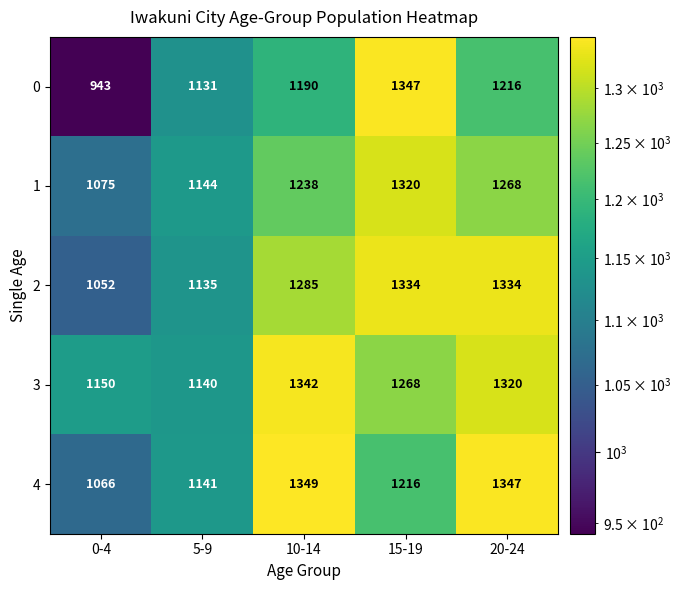

At 0-4, list the series in order from smallest to largest.

0, 2, 4, 1, 3